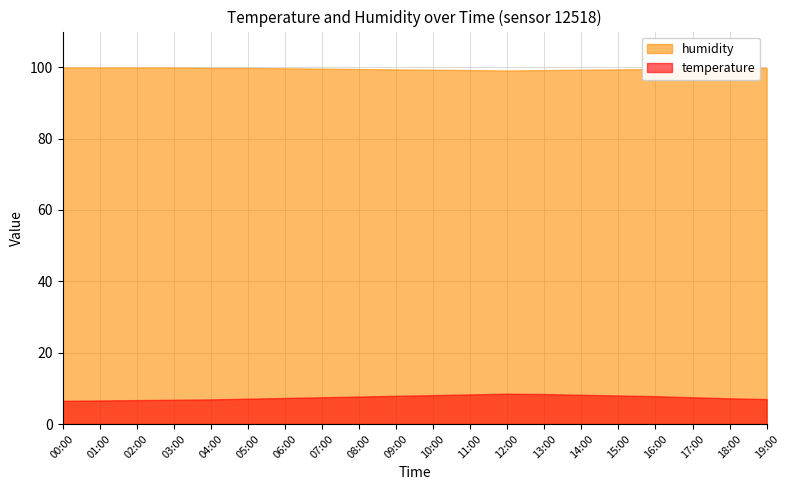

How many interior local valleys does the humidity series have?

1